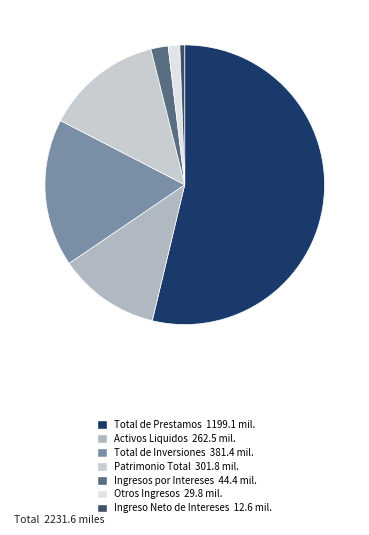

Which category accounts for the majority?

Total de Prestamos